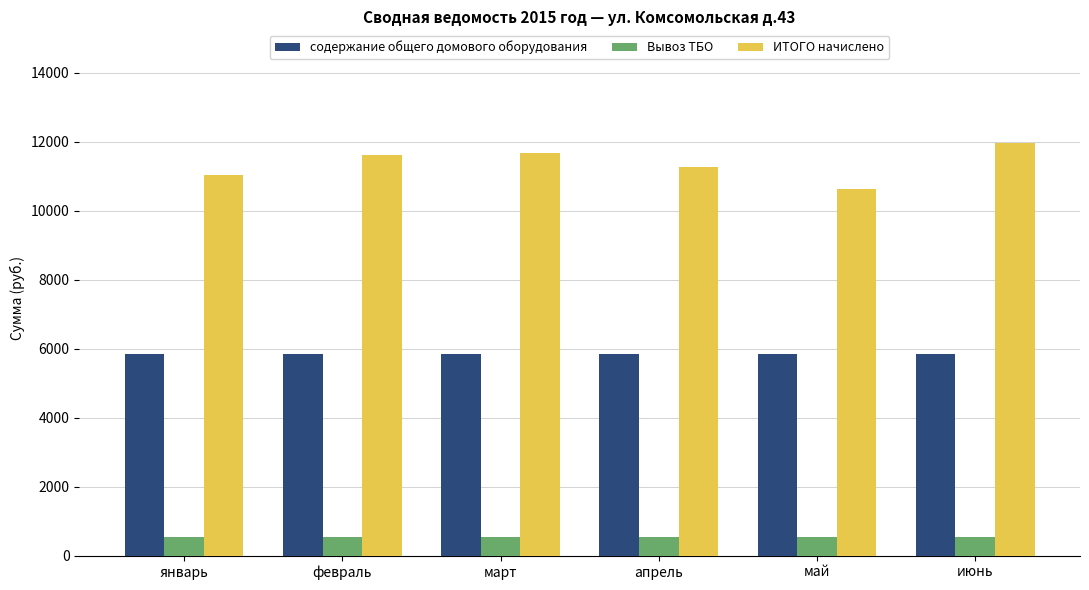

Which category has the lowest value in the ИТОГО начислено series?

май